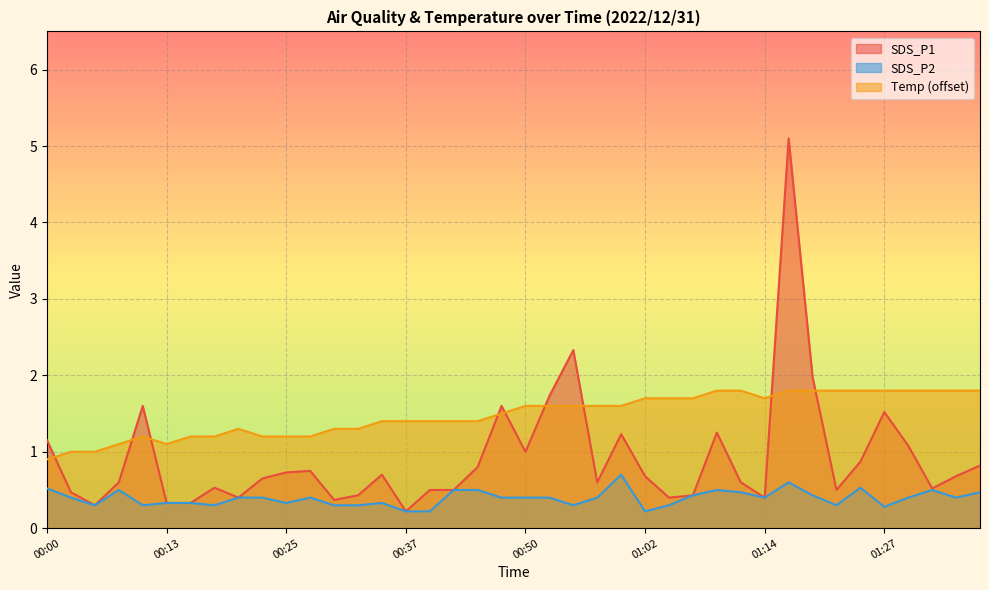

At how many categories does at least one series exceed 3?

1